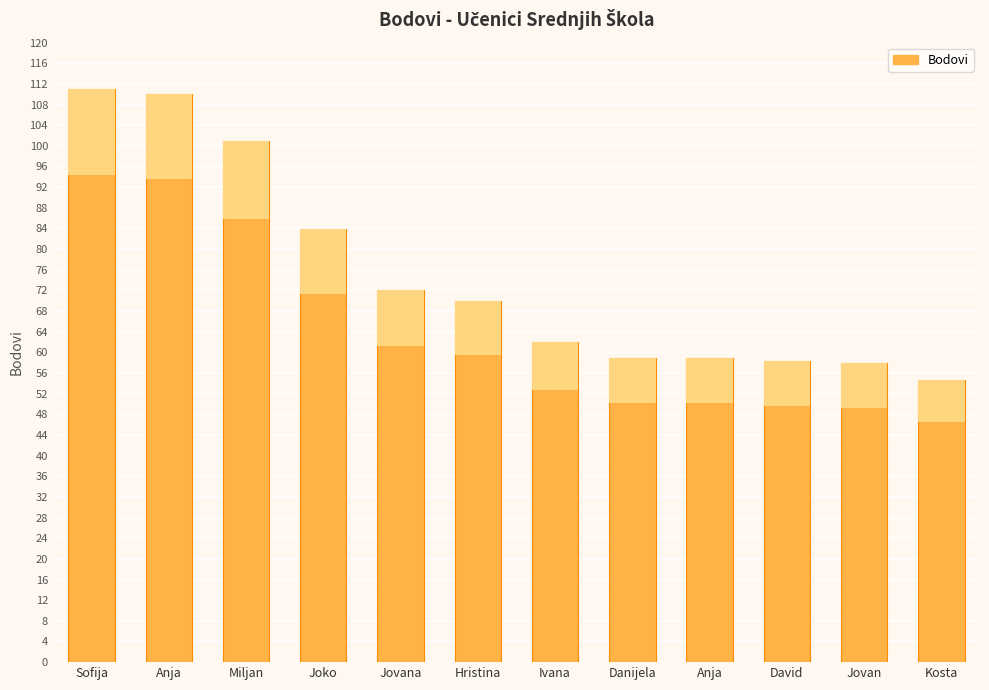

What is the difference between the maximum and second lowest values?

53.0